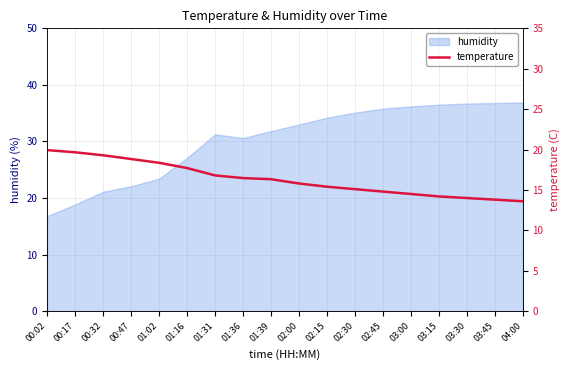

Reading left to right, extract all data points from this chart.

00:02=19.9	00:17=19.7	00:32=19.3	00:47=18.8	01:02=18.4	01:16=17.7	01:31=16.8	01:36=16.5	01:39=16.3	02:00=15.8	02:15=15.4	02:30=15.1	02:45=14.8	03:00=14.5	03:15=14.2	03:30=14.0	03:45=13.8	04:00=13.6